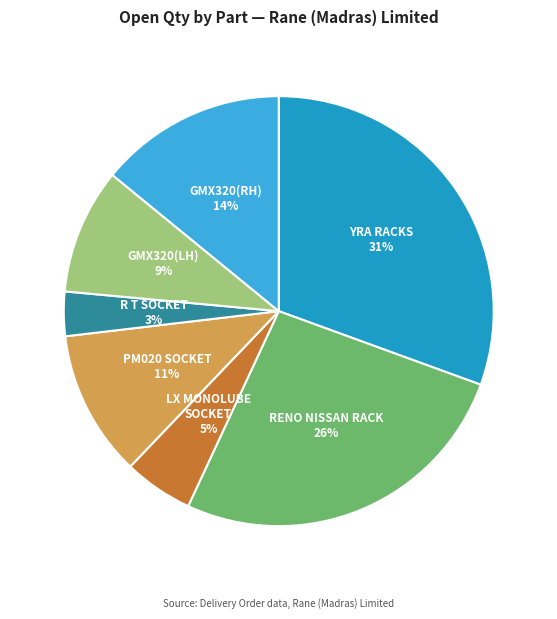

Is there a majority slice in this chart?

No